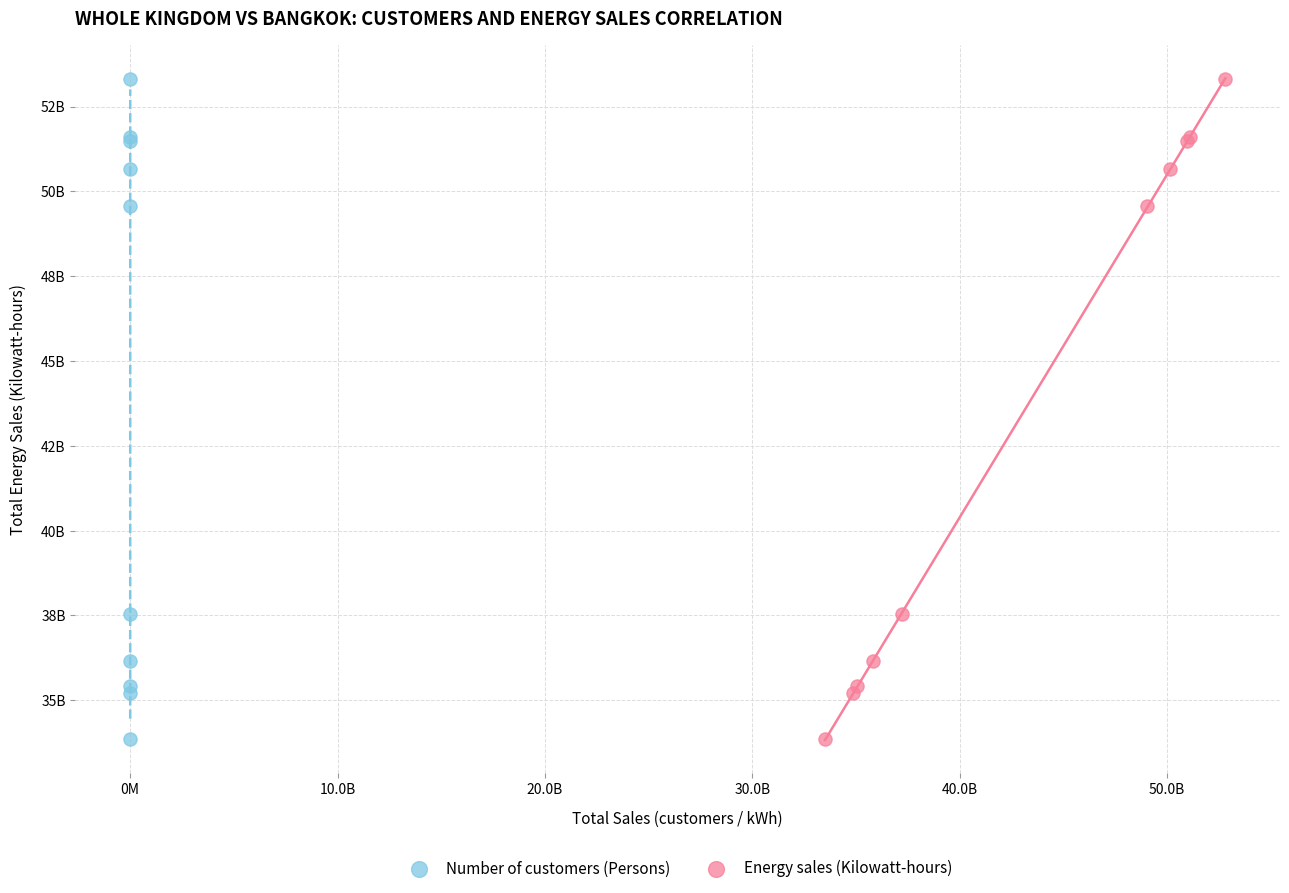

What are all the series names shown in the legend?

Number of customers (Persons), Energy sales (Kilowatt-hours)